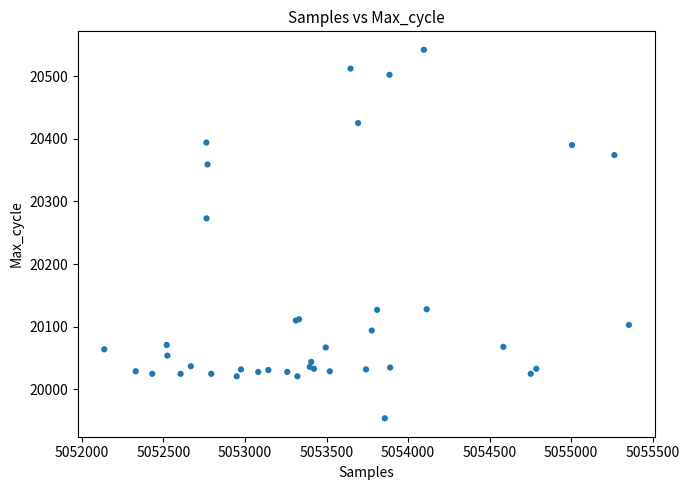

What Y value in the scatter plot is closest to 20248?

20273